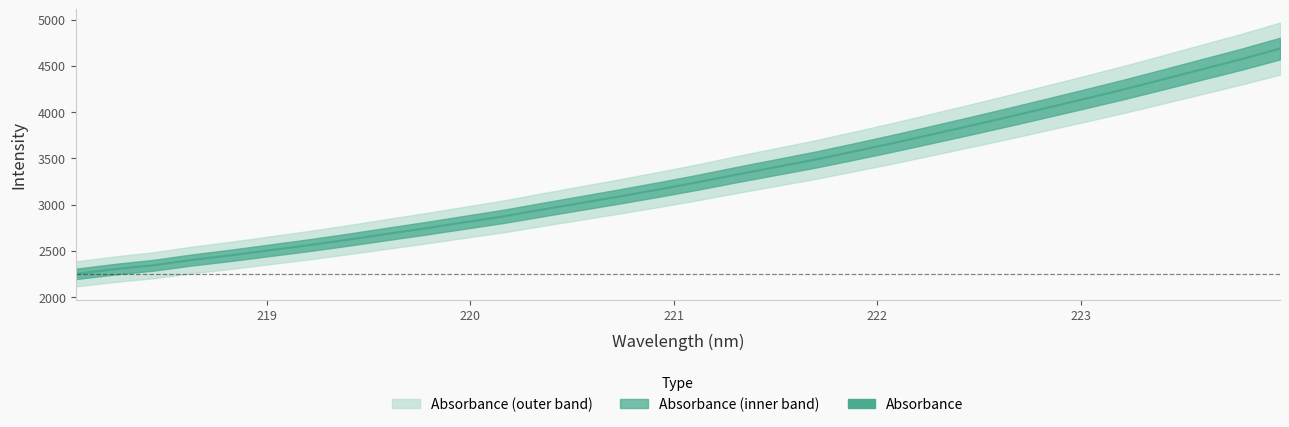

Is this an area chart (filled region under the line)?

No